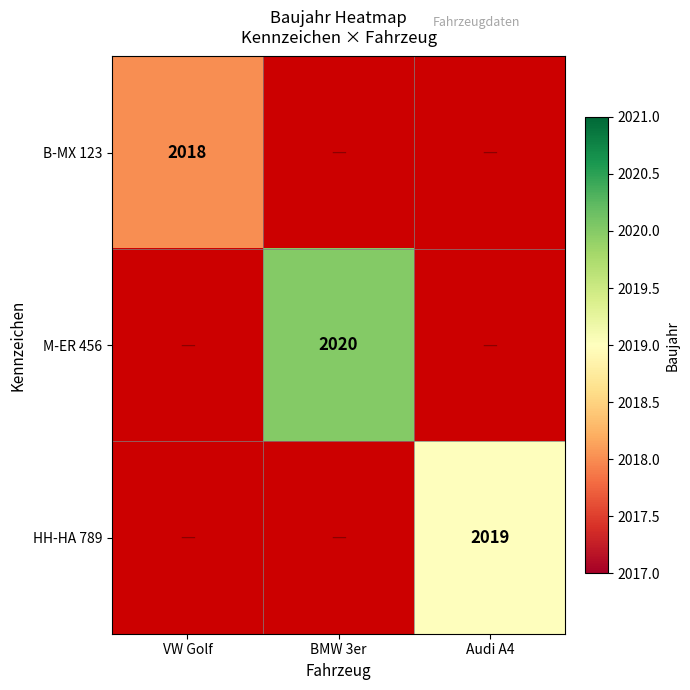

Is the value of B-MX 123 at VW Golf greater than the value of M-ER 456 at BMW 3er?

No